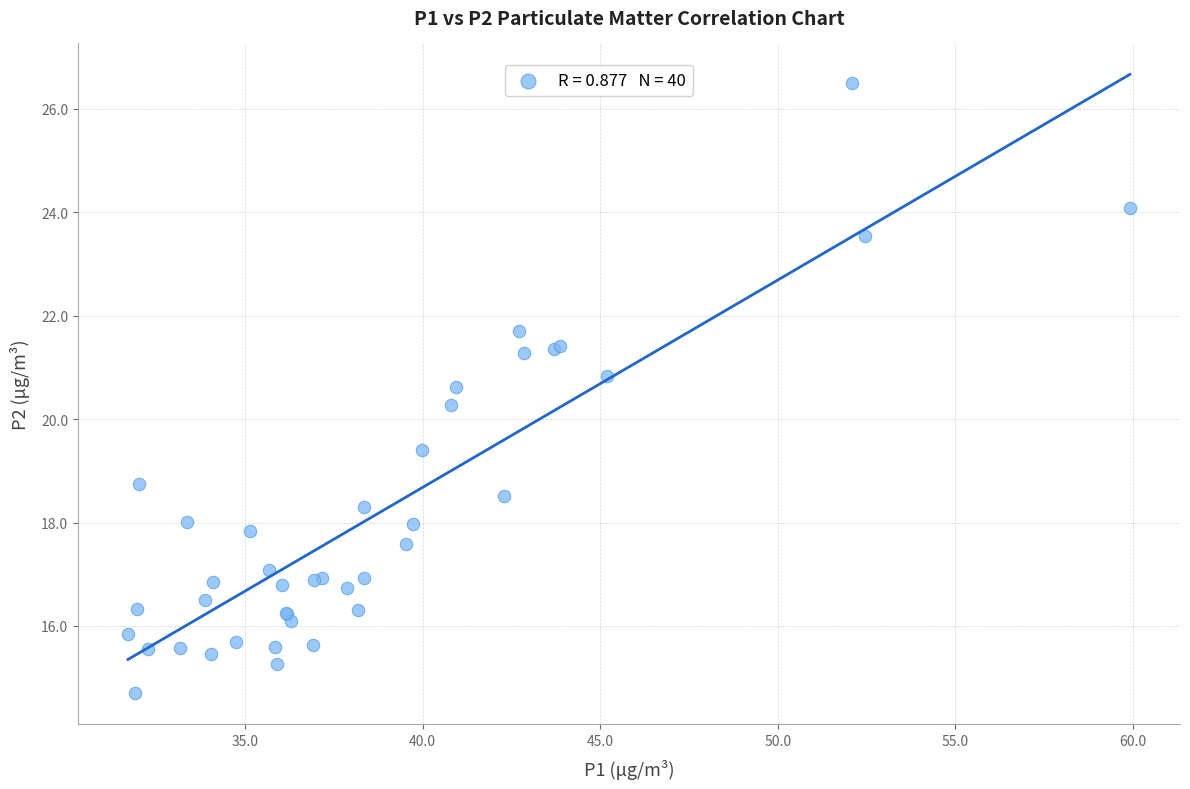

What Y value in the scatter plot is closest to 20?

20.3